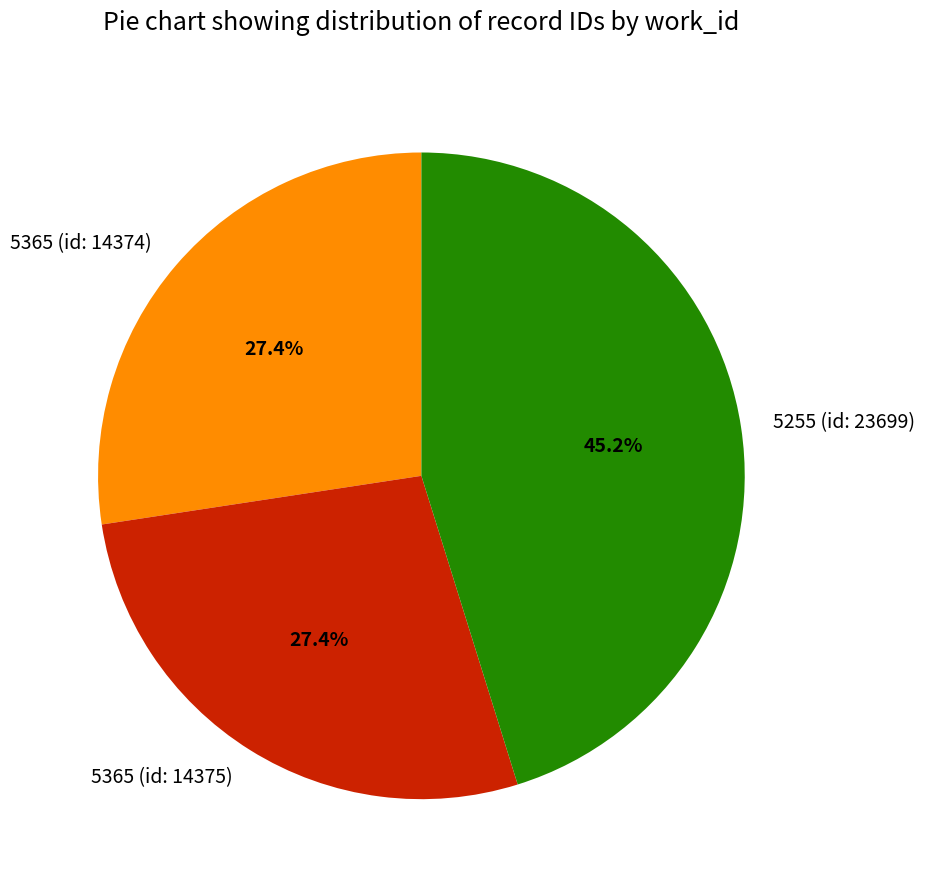

Combined, what portion of the pie is 5255 (id: 23699) and 5365 (id: 14375)?

72.6%